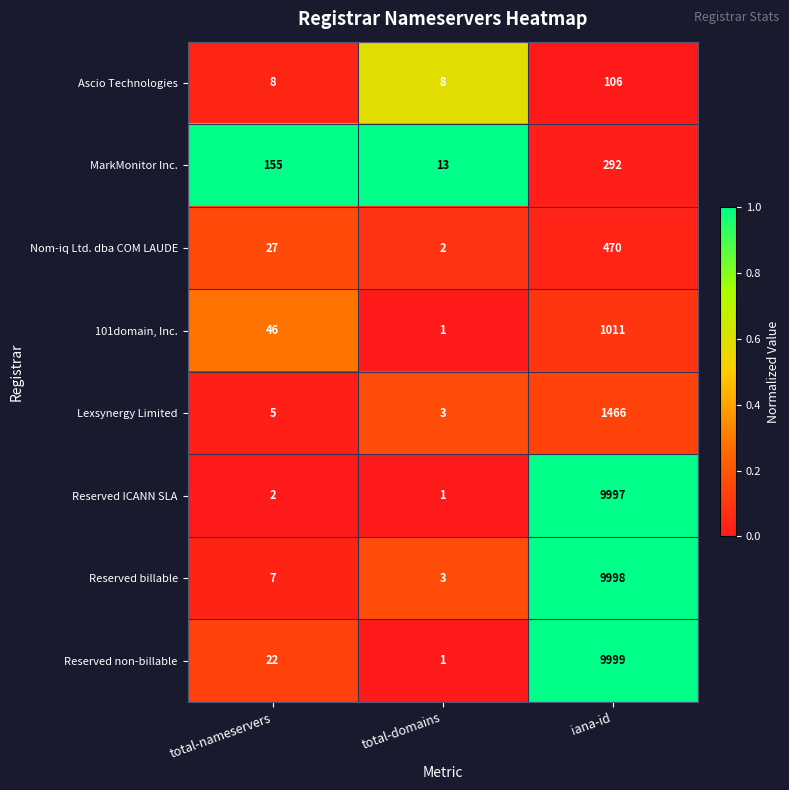

What is the maximum value shown in the chart?

9999